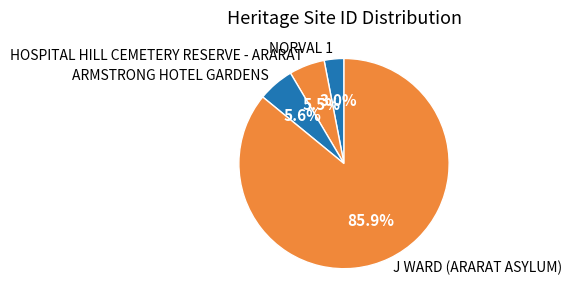

Which has a higher value, J WARD (ARARAT ASYLUM) or NORVAL 1?

J WARD (ARARAT ASYLUM)